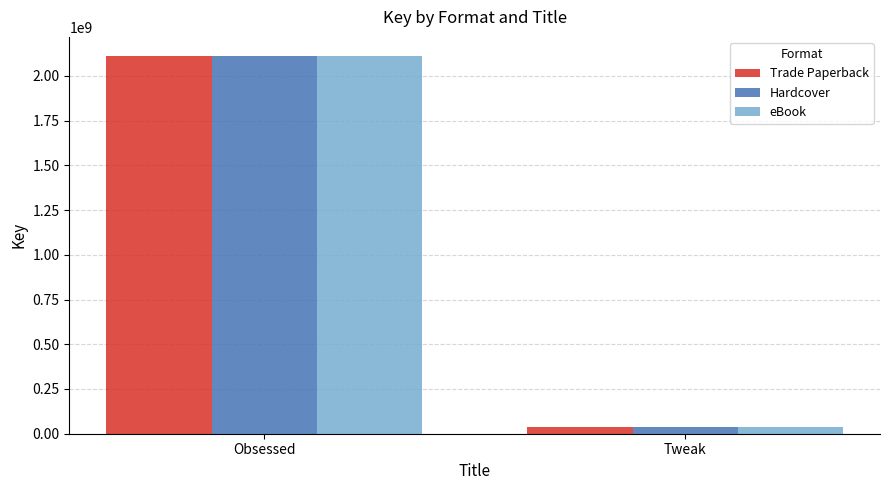

The Trade Paperback series shows 2774986161 at Obsessed. True or false?

False